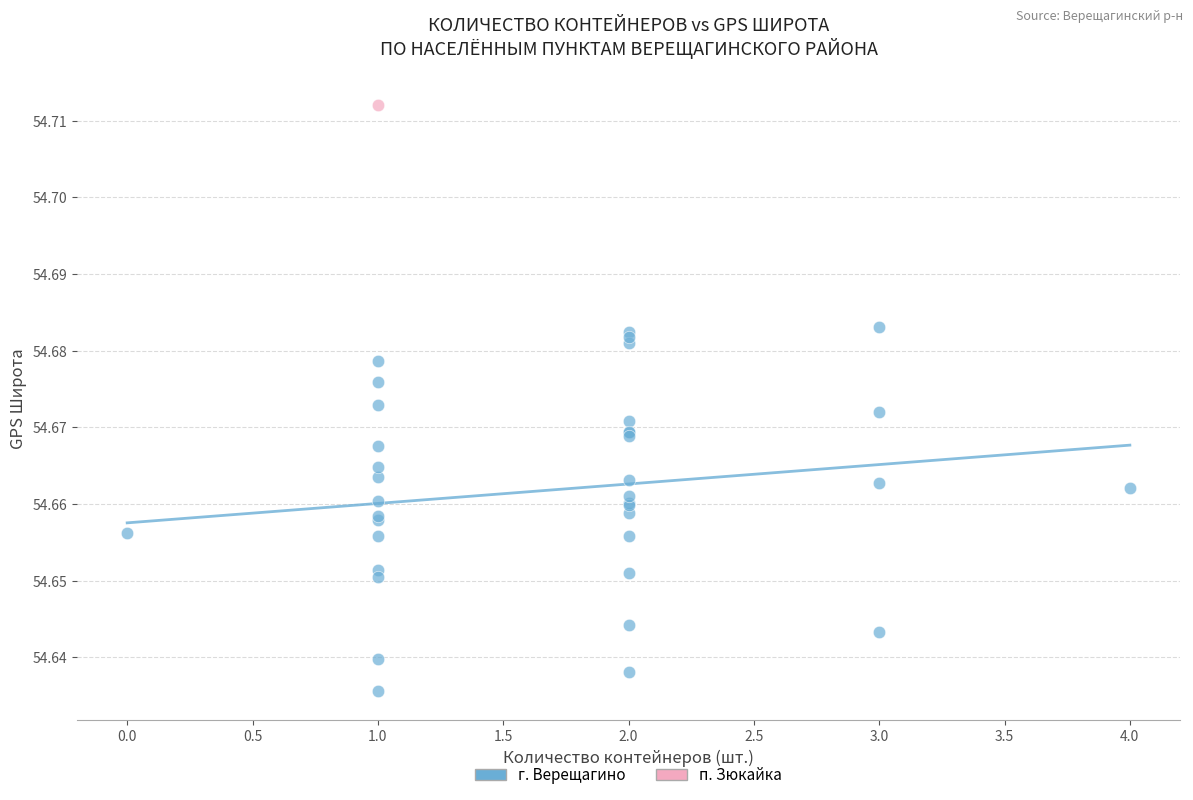

What are all the series names shown in the legend?

г. Верещагино, п. Зюкайка